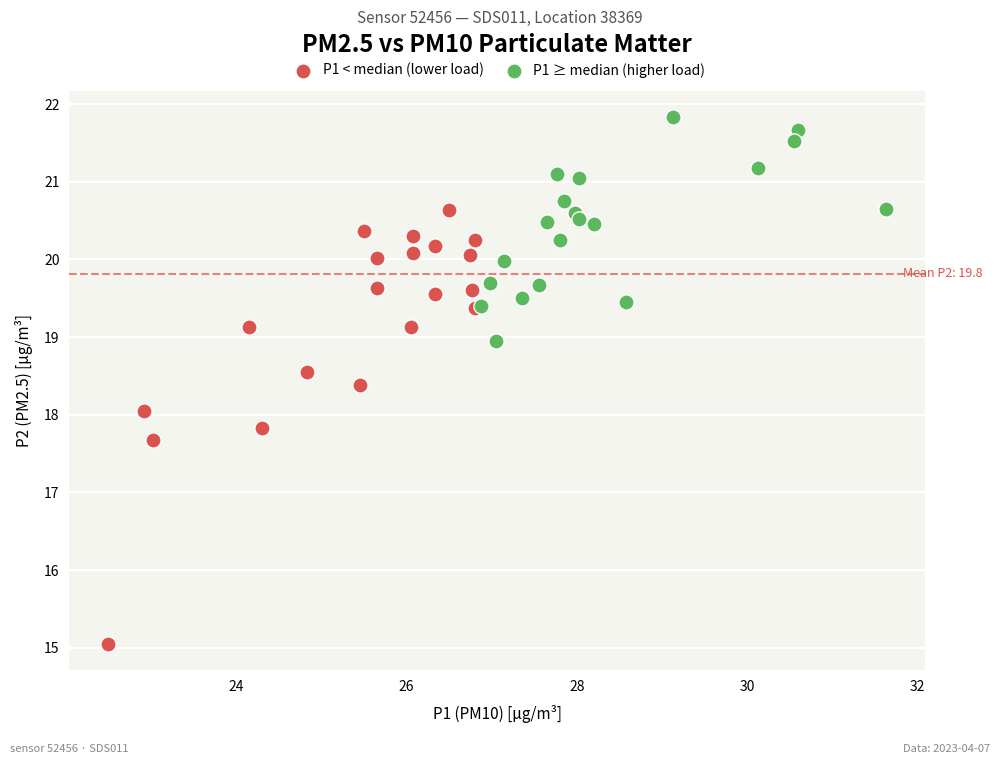

Which series has the widest spread of Y values?

P1 < median (lower load)